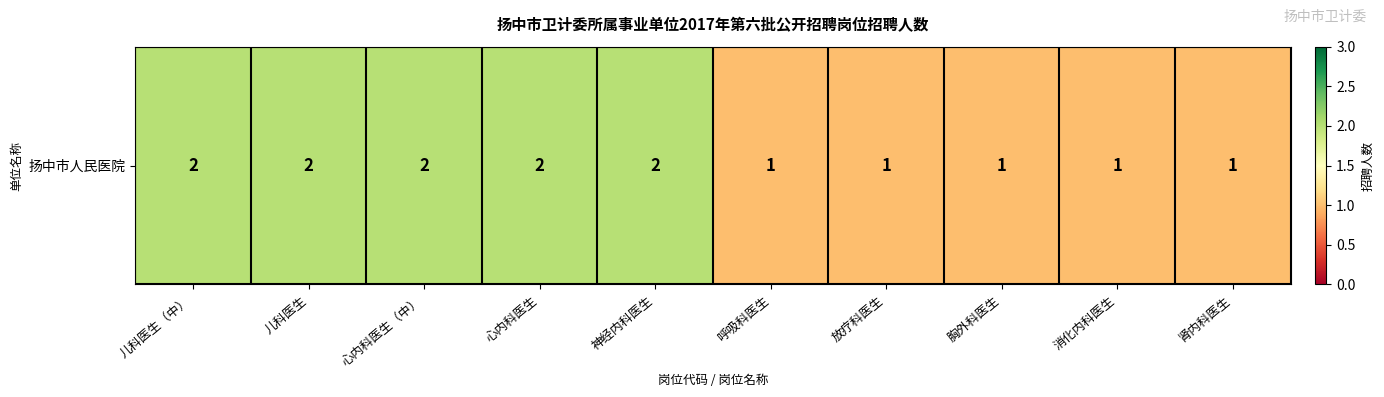

True or false: the data shows 1 at 呼吸科医生.

True